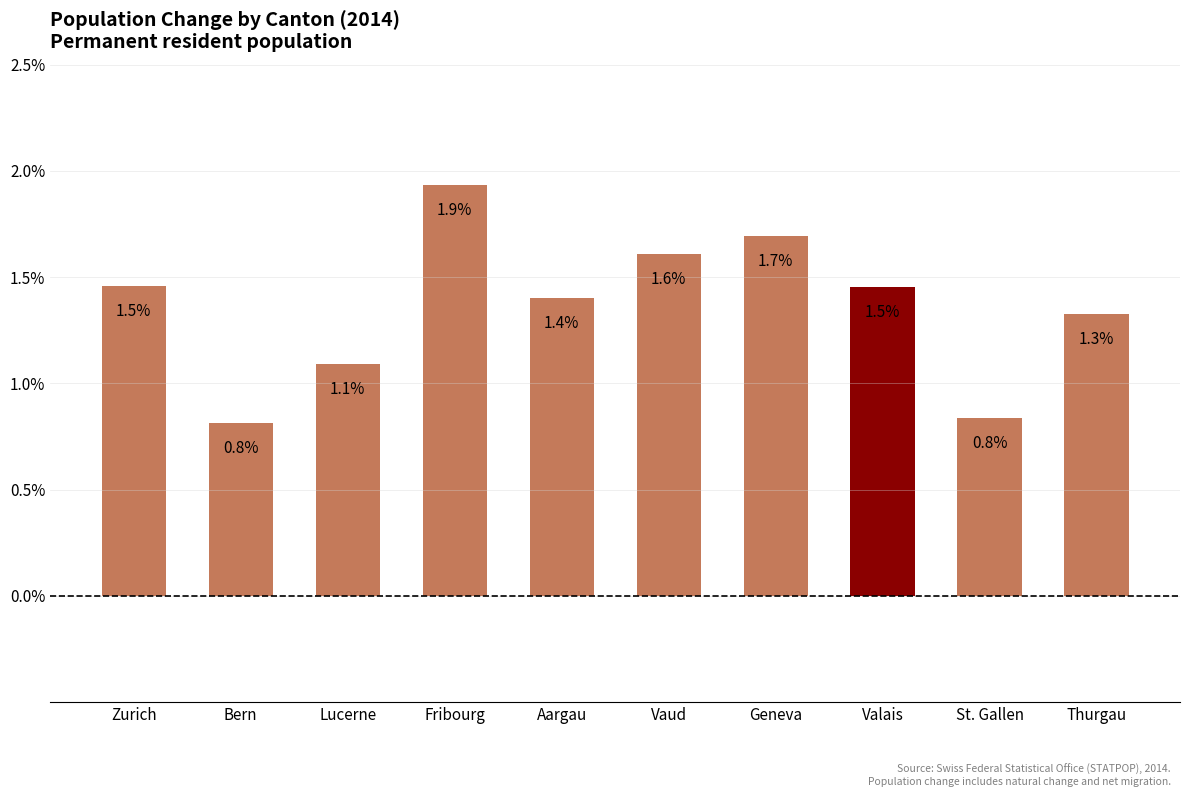

What is the difference between the maximum and minimum values?

1.1